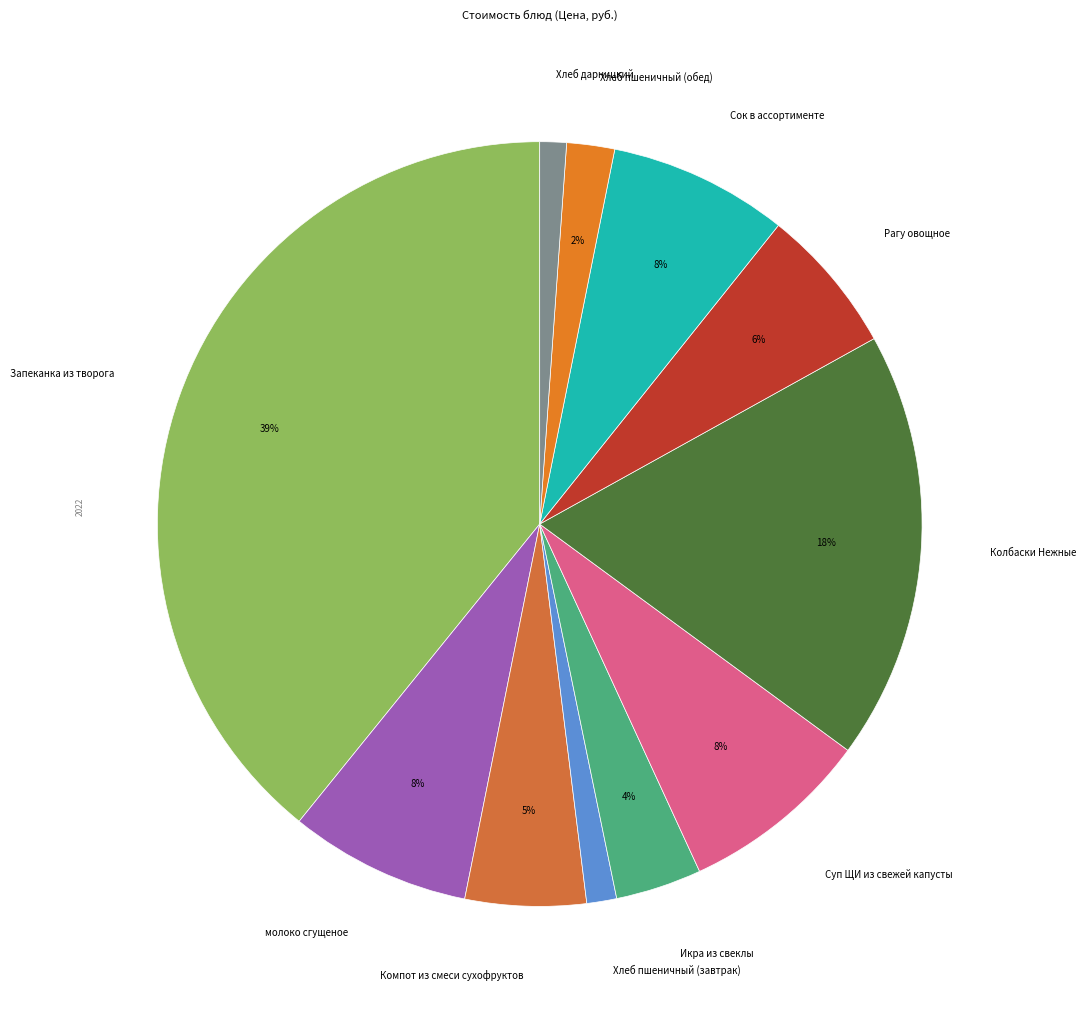

To the nearest percent, what is the average slice percentage?

9%